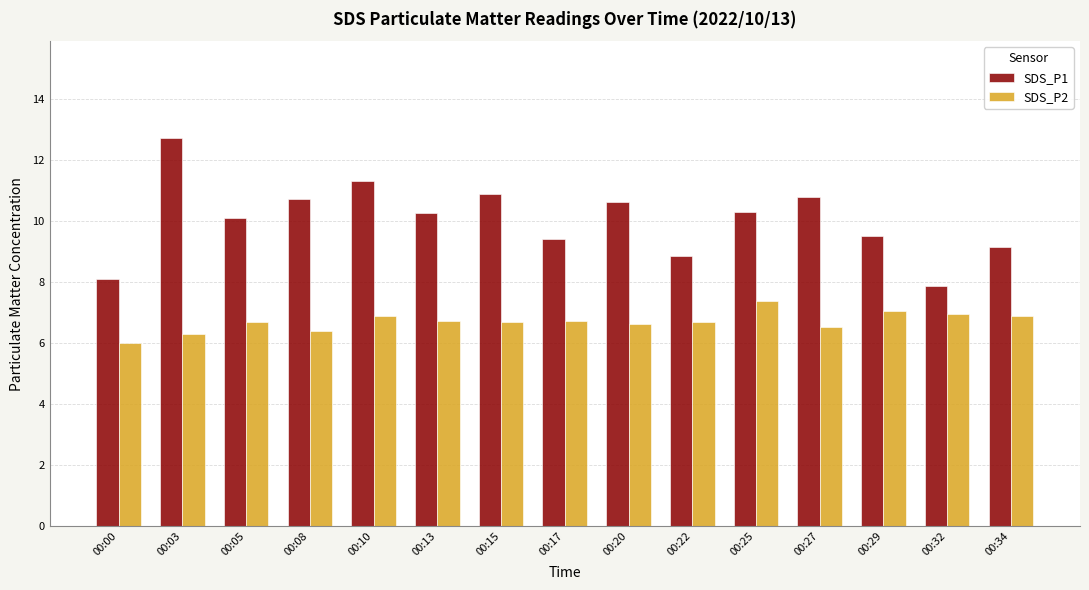

What is the total value across all series at 00:17?

16.2